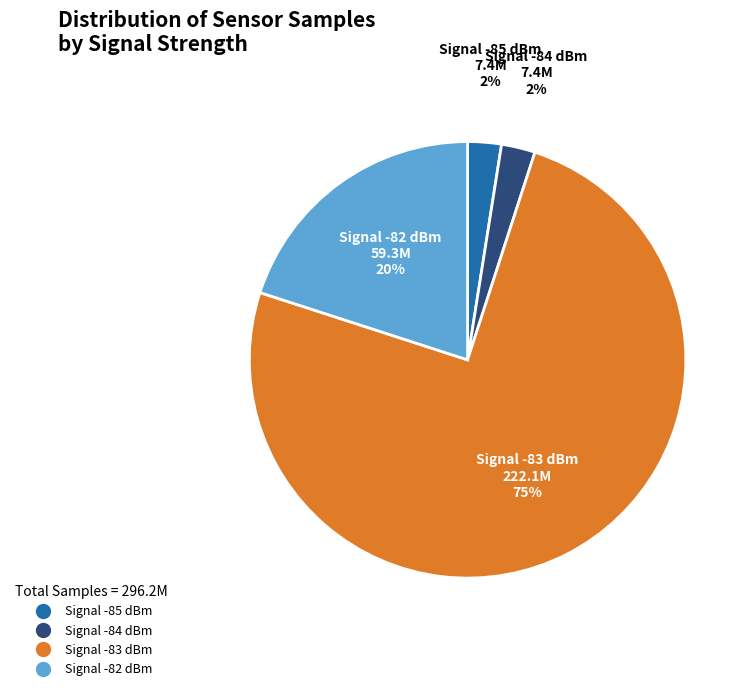

Count the number of slices in the pie.

4